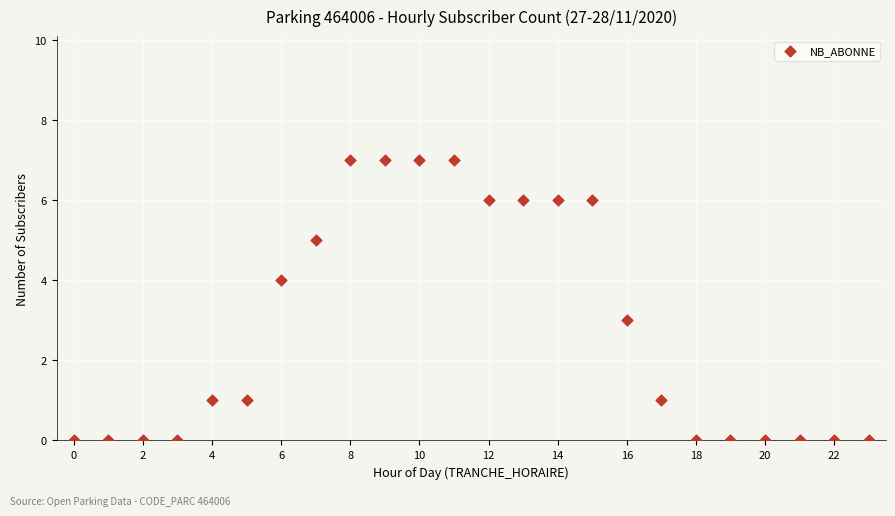

What is the range of X values (max minus min)?

23